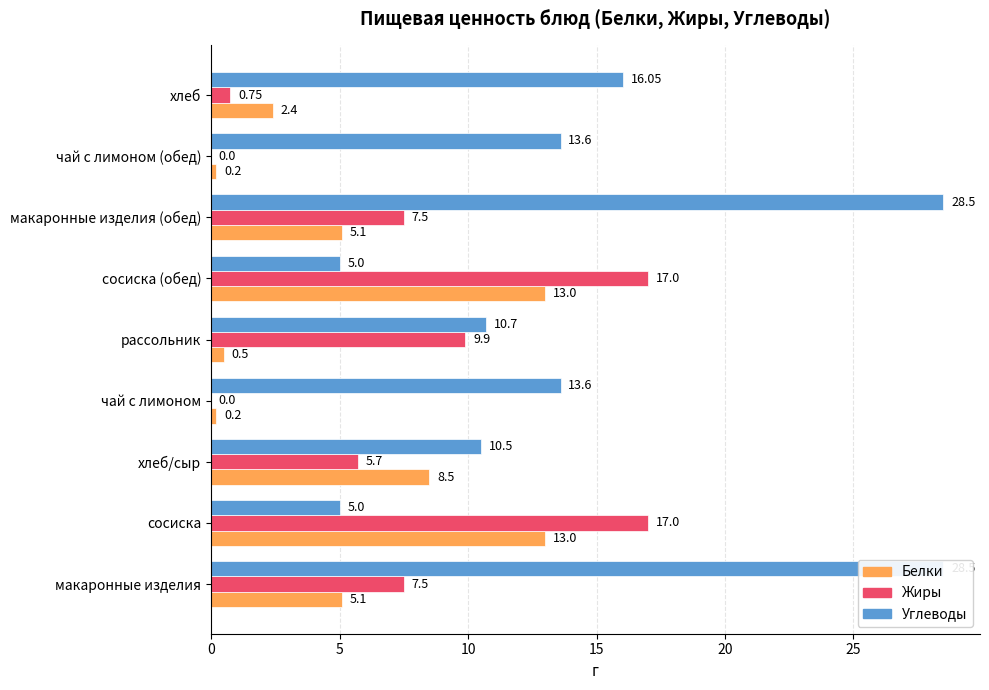

The value of Белки at хлеб is 1.4. True or false?

False